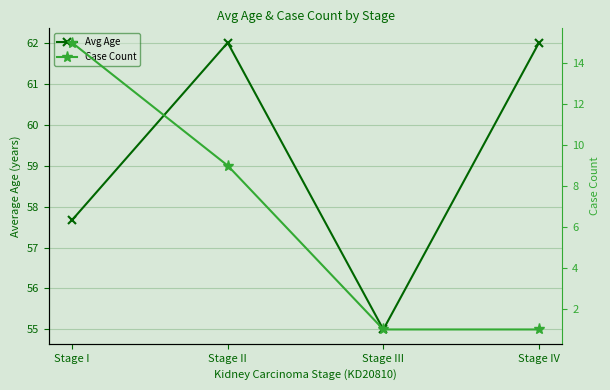

What is the value of the Avg Age point at the 4th from the left?

62.0